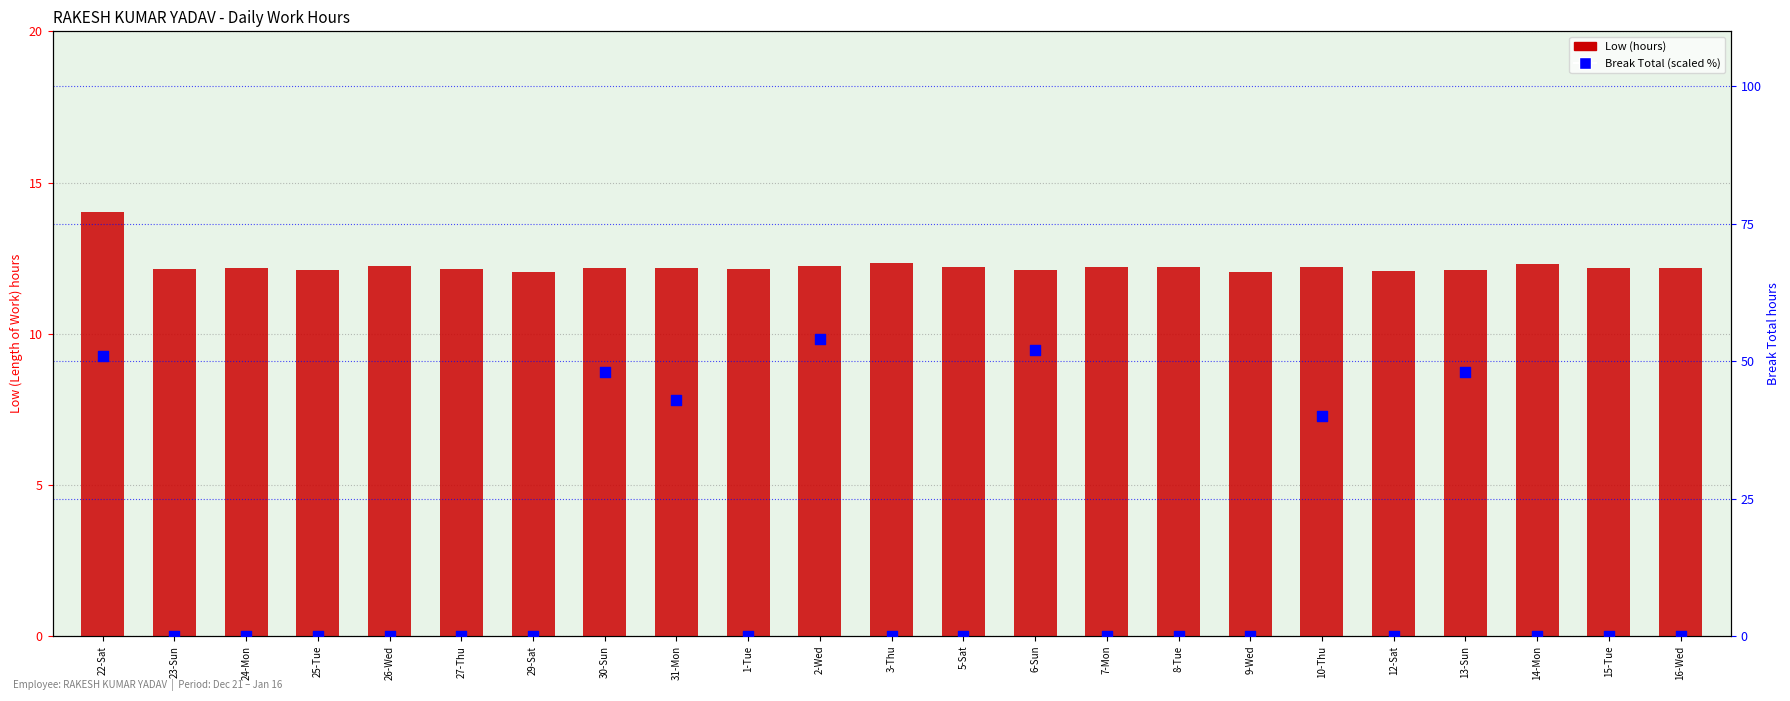

What are all the series names shown in the legend?

Low (hours), Break Total (scaled)